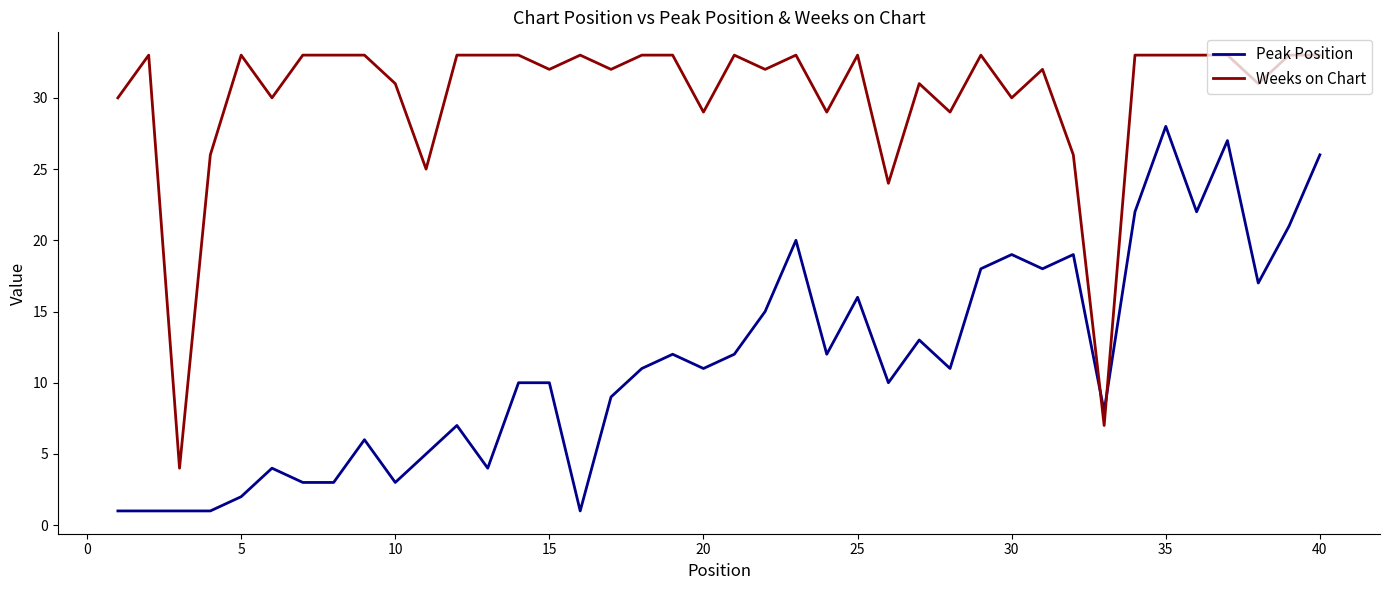

What is the minimum value for Weeks on Chart?

4